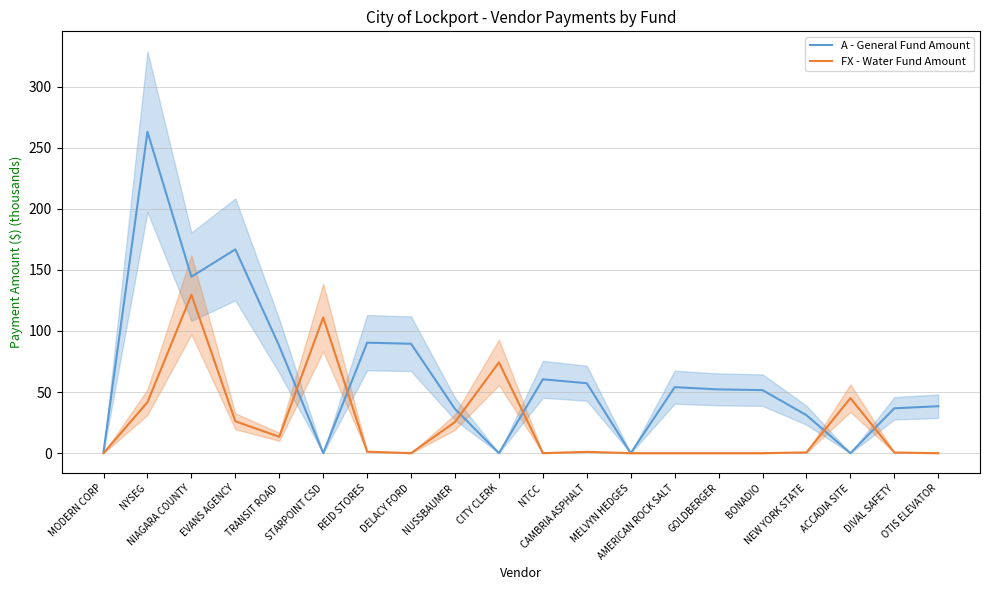

How many data points in FX - Water Fund Amount are above 1?

10